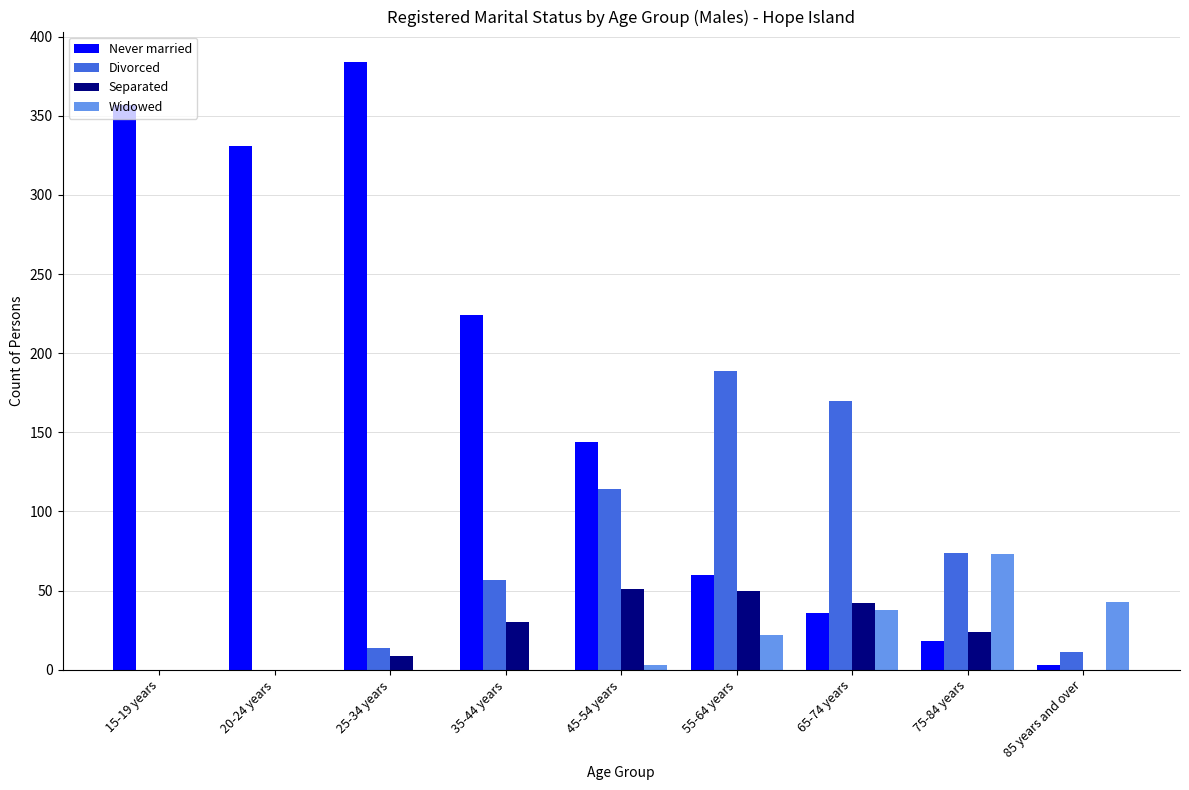

How many categories are shown in the chart?

9